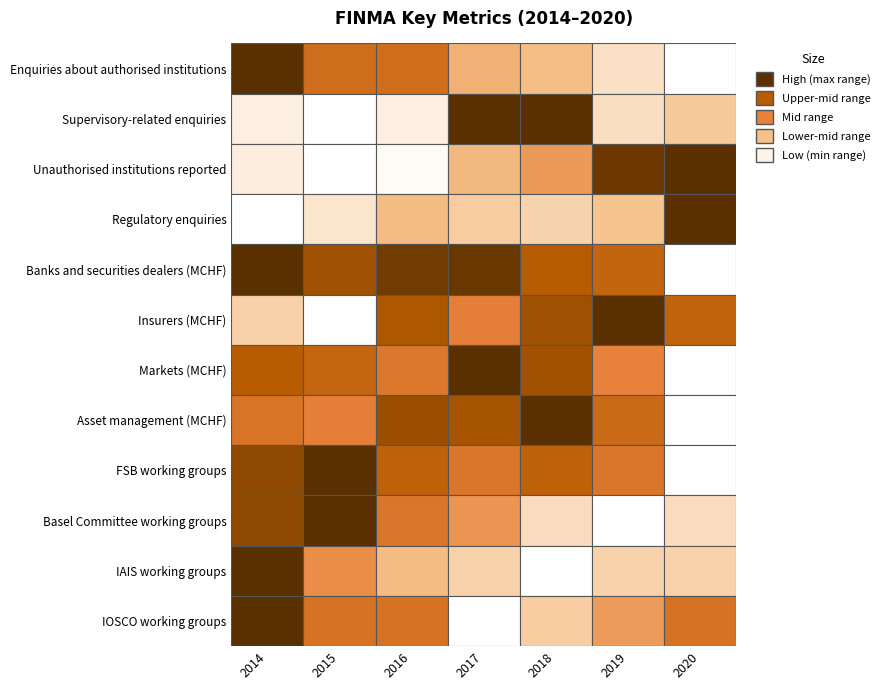

The value of Regulatory enquiries at 4 is 644.0. True or false?

True